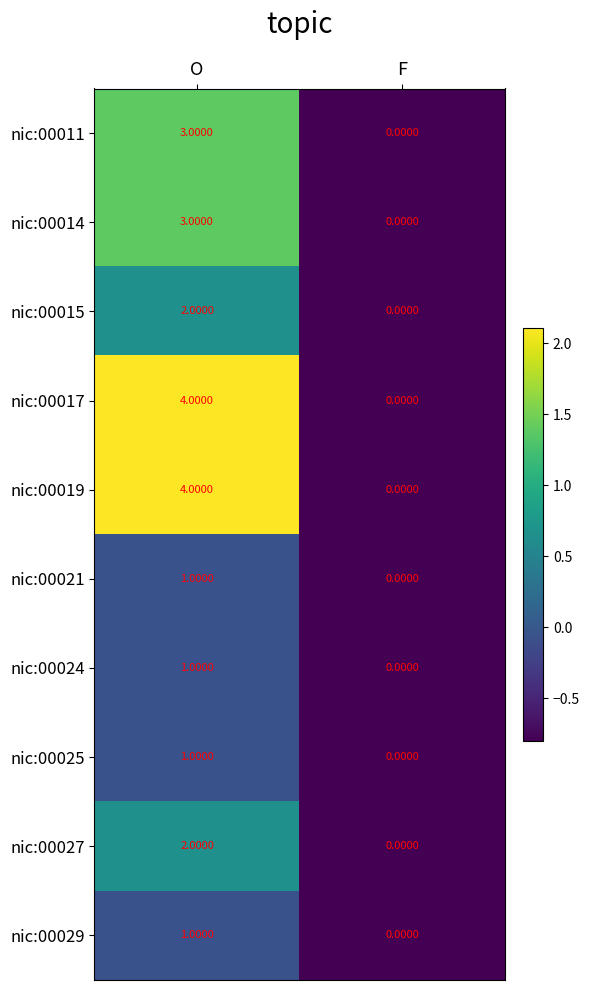

Is the value of nic:00027 at O greater than the value of nic:00019 at F?

Yes